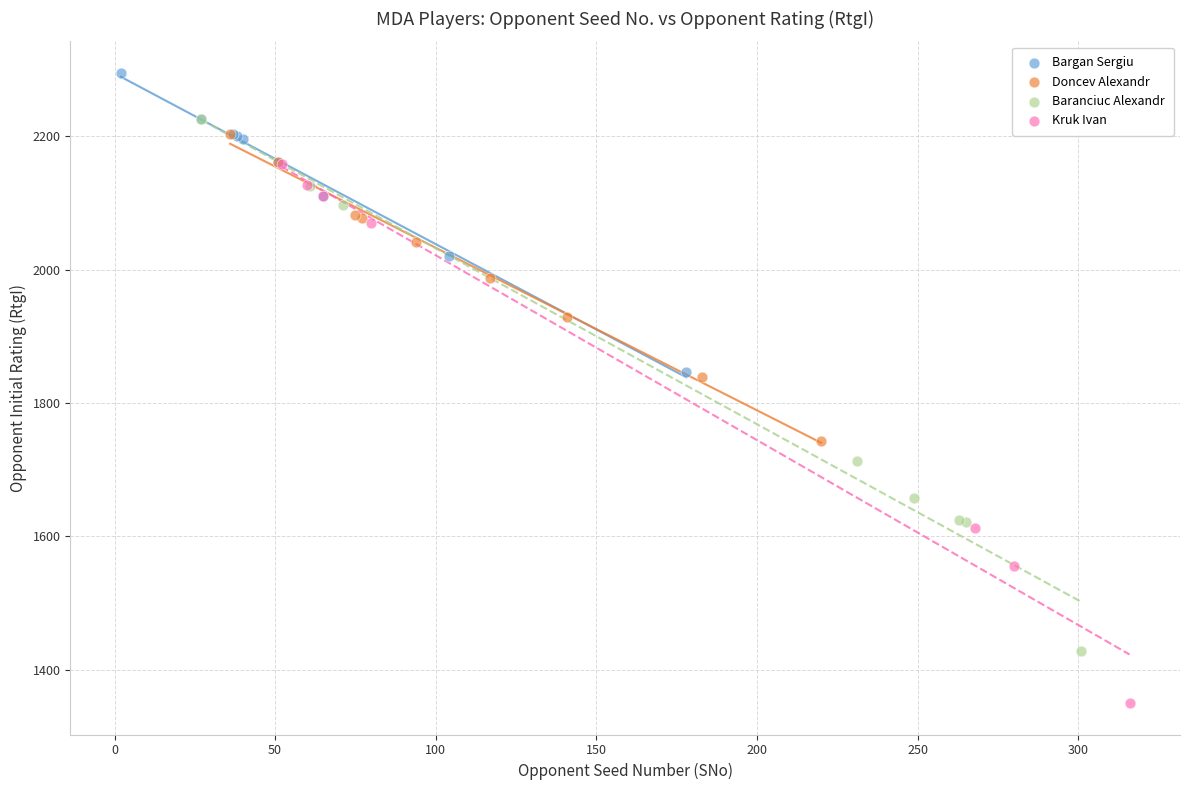

Which series reaches the maximum Y coordinate?

Bargan Sergiu